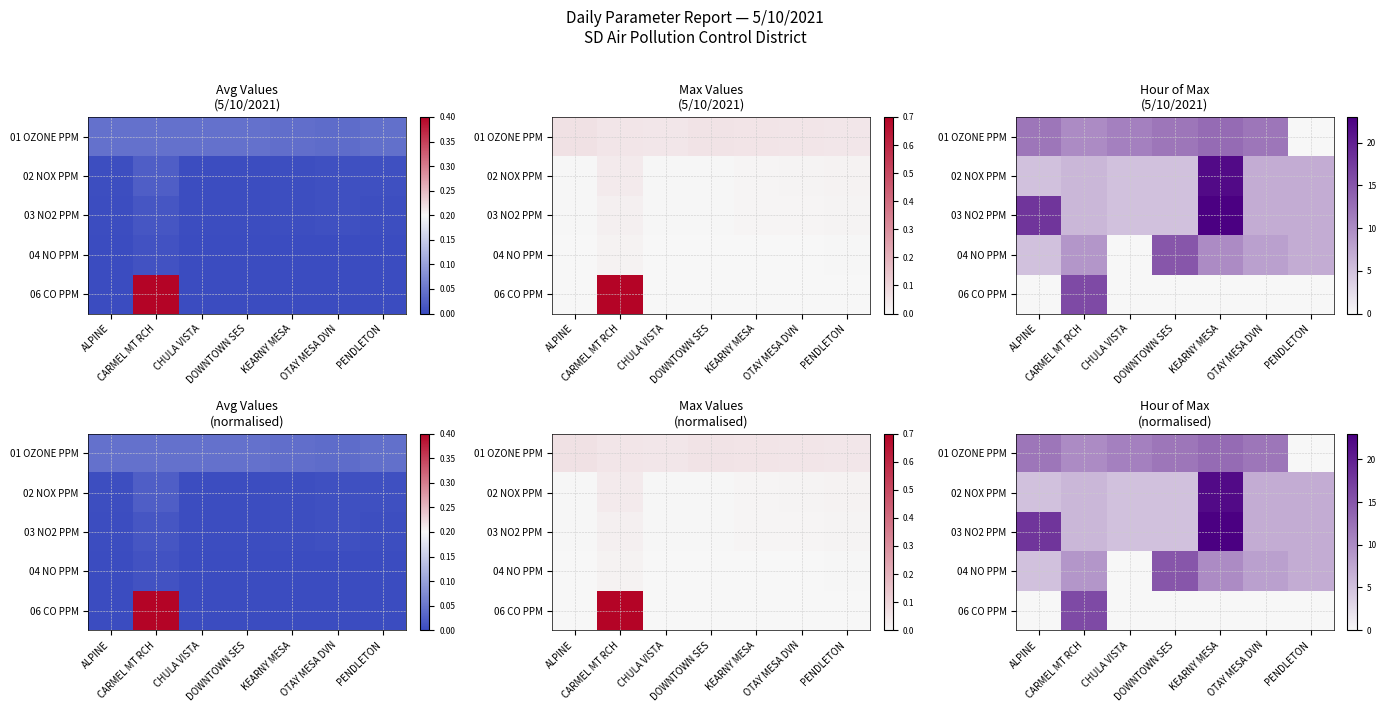

Rank the categories by 03 NO2 PPM value from highest to lowest.

KEARNY MESA, ALPINE, OTAY MESA DVN, PENDLETON, CARMEL MT RCH, CHULA VISTA, DOWNTOWN SES